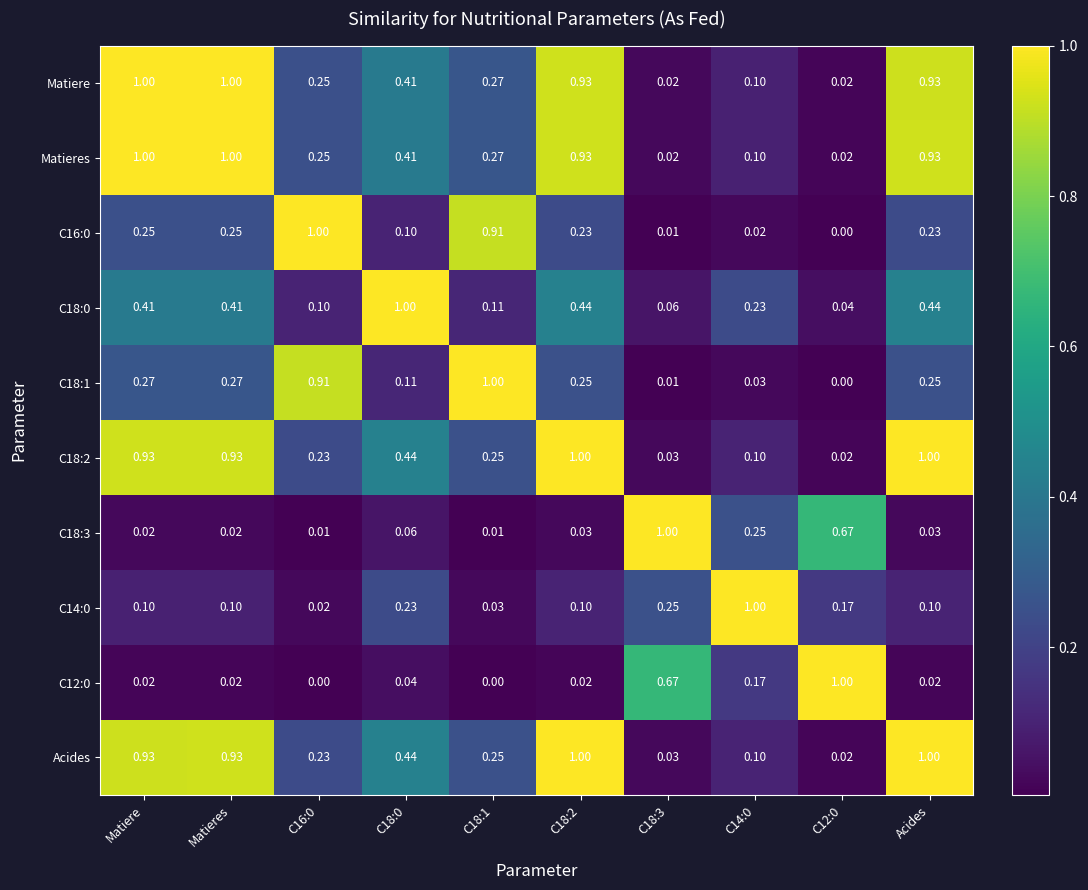

Count the number of data series in this chart.

10